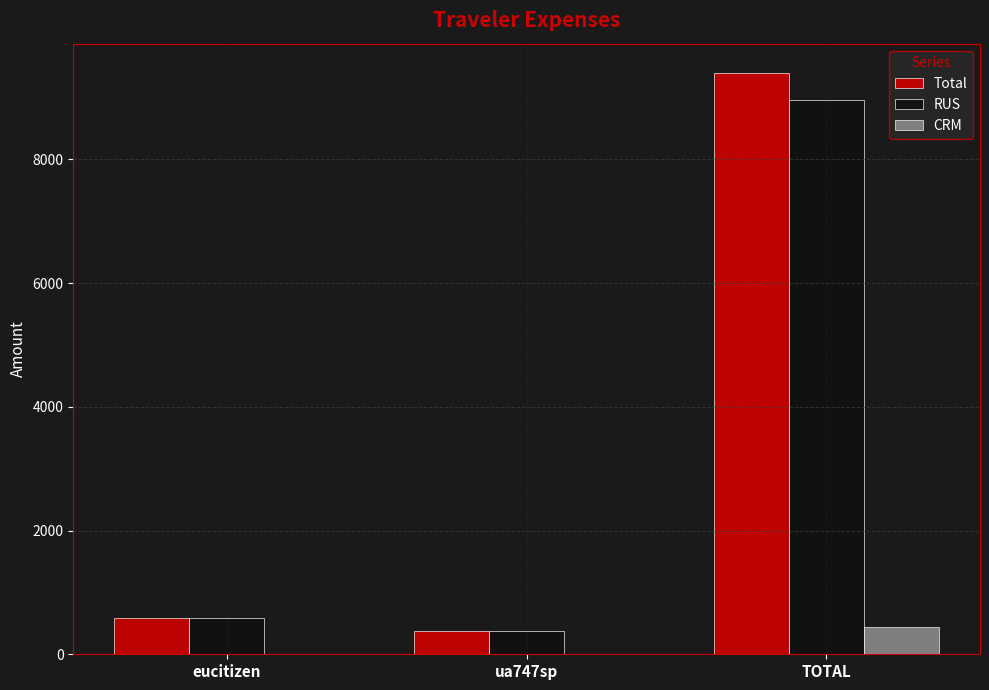

True or false: CRM has a value of 0.0 at ua747sp.

True